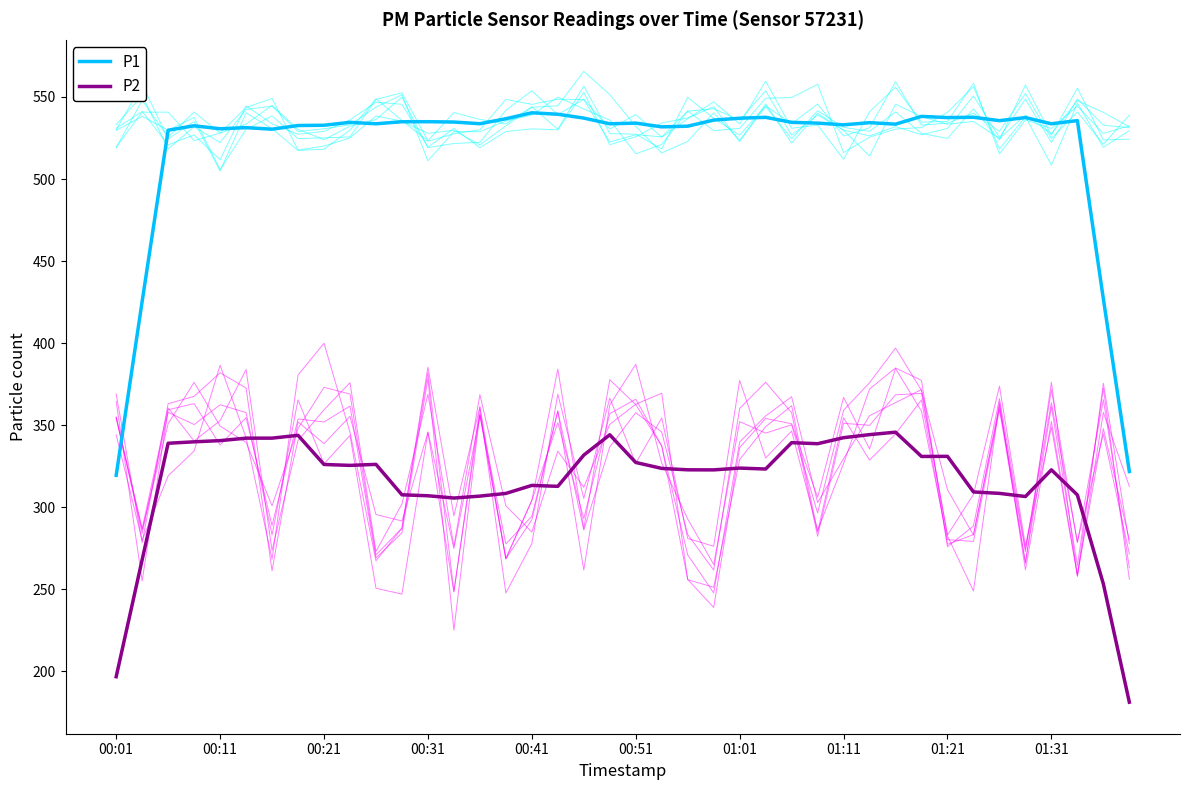

The value of P1 at 00:31 is 362.8. True or false?

False